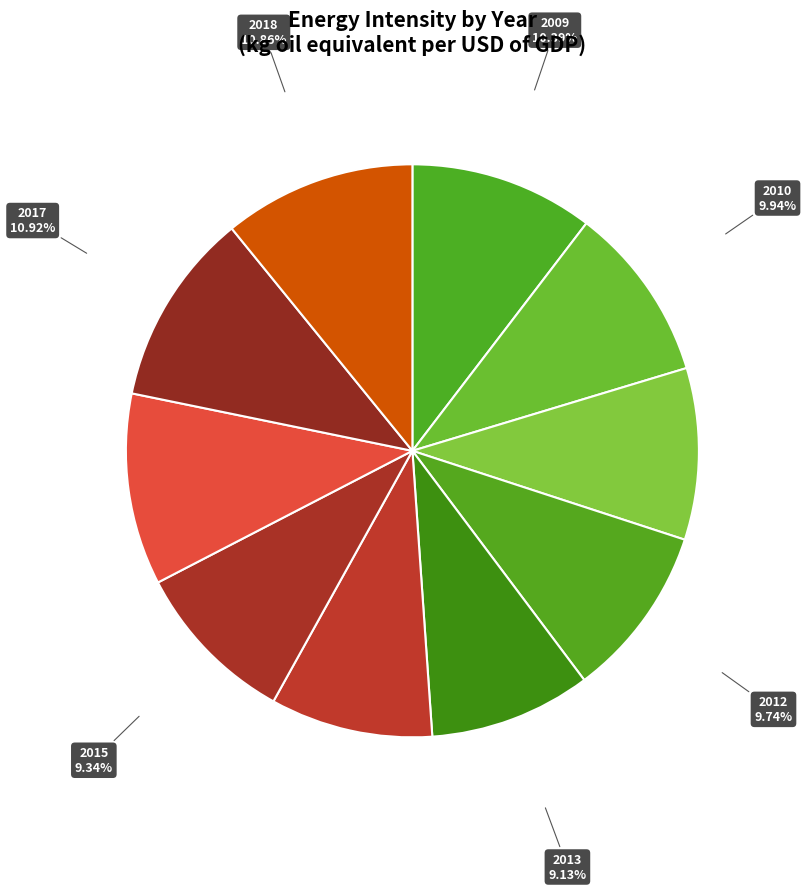

Which has a higher value, 2017 or 2012?

2017